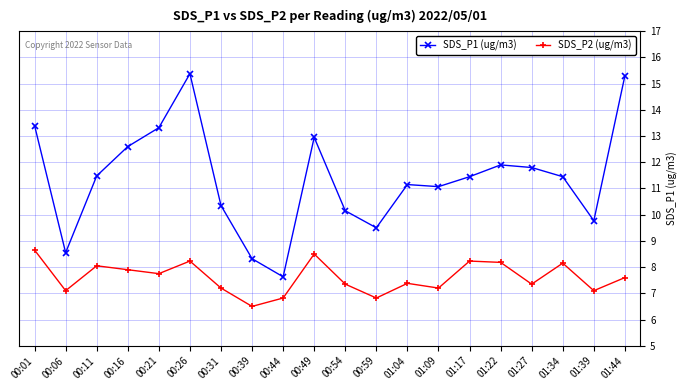

How many distinct data groups are displayed?

2